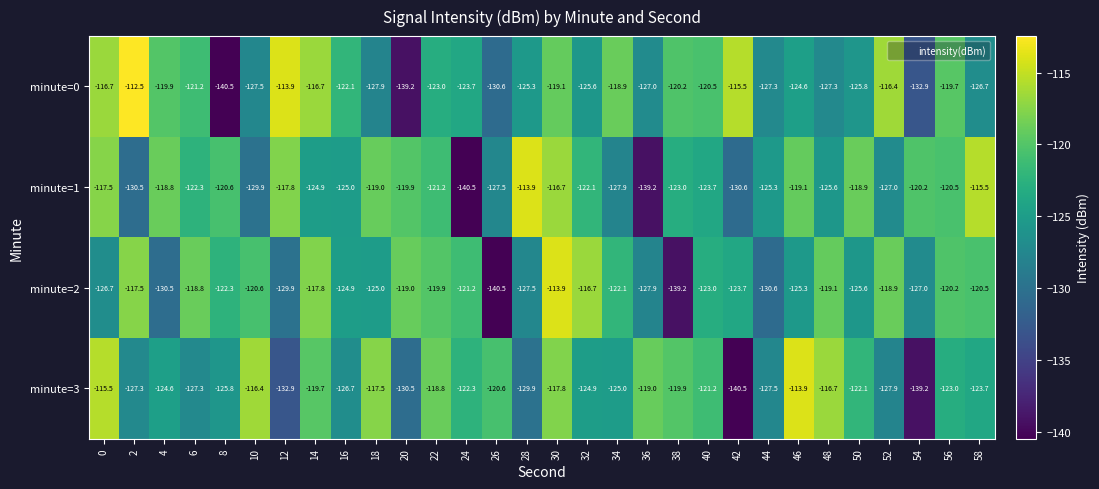

Is it true that minute=2 equals -122.1 at 34?

True